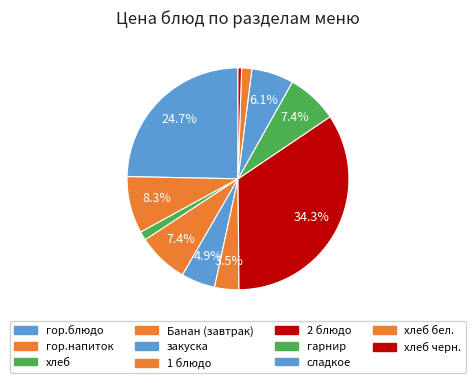

Is there a majority slice in this chart?

No